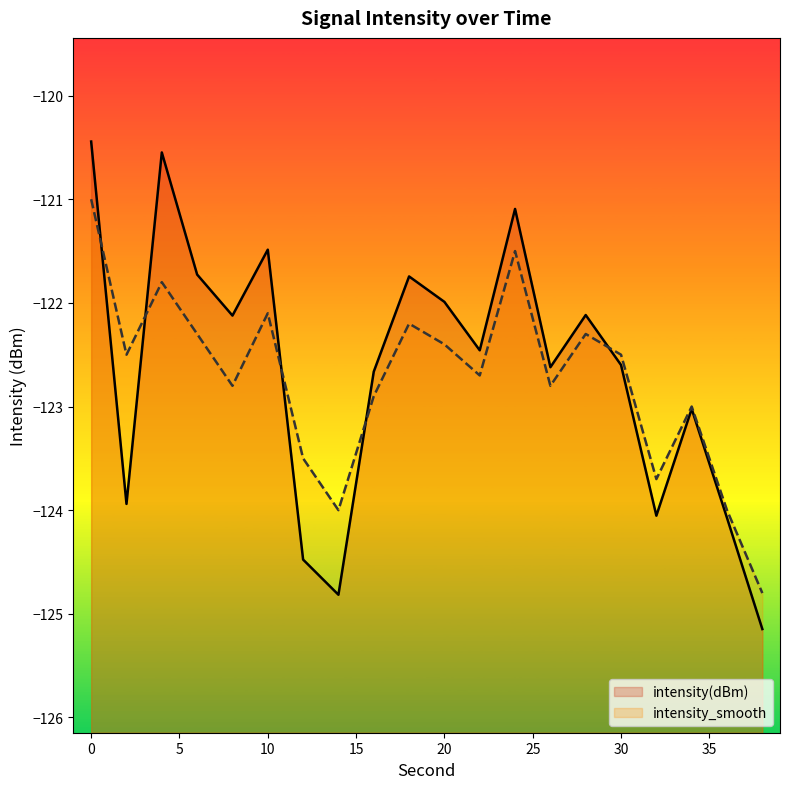

How many interior local peaks does the intensity(dBm) series have?

6